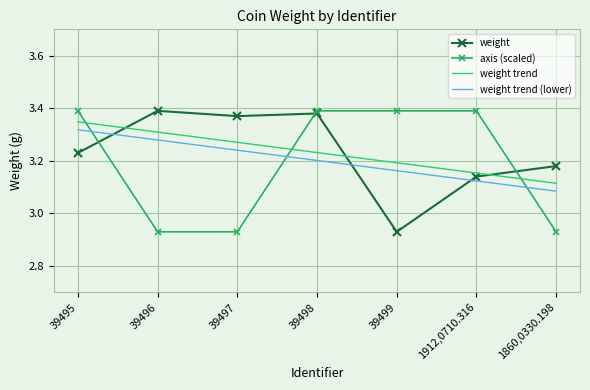

How many distinct data groups are displayed?

4